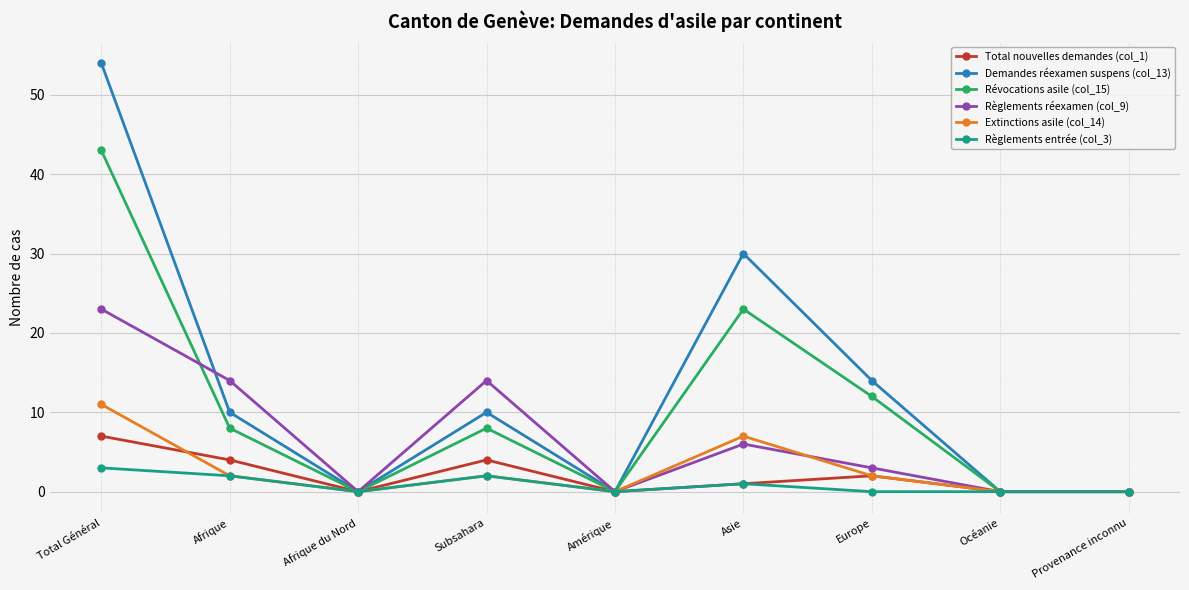

Rank the series by their maximum value, from highest to lowest.

Demandes réexamen suspens (col_13), Révocations asile (col_15), Règlements réexamen (col_9), Extinctions asile (col_14), Total nouvelles demandes (col_1), Règlements entrée (col_3)